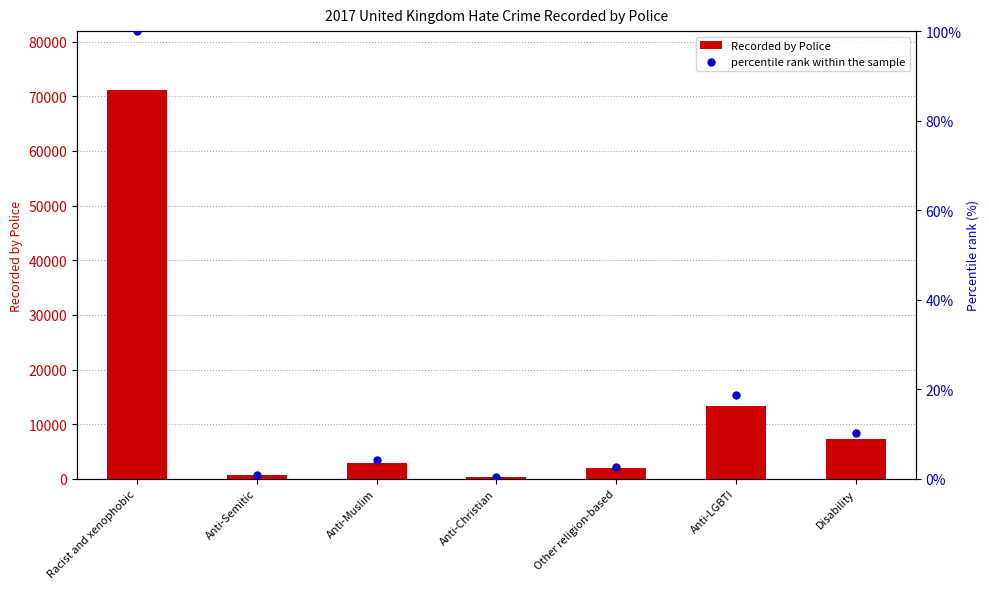

Is the value of percentile rank within the sample at Other religion-based greater than the value of Recorded by Police at Anti-LGBTI?

No